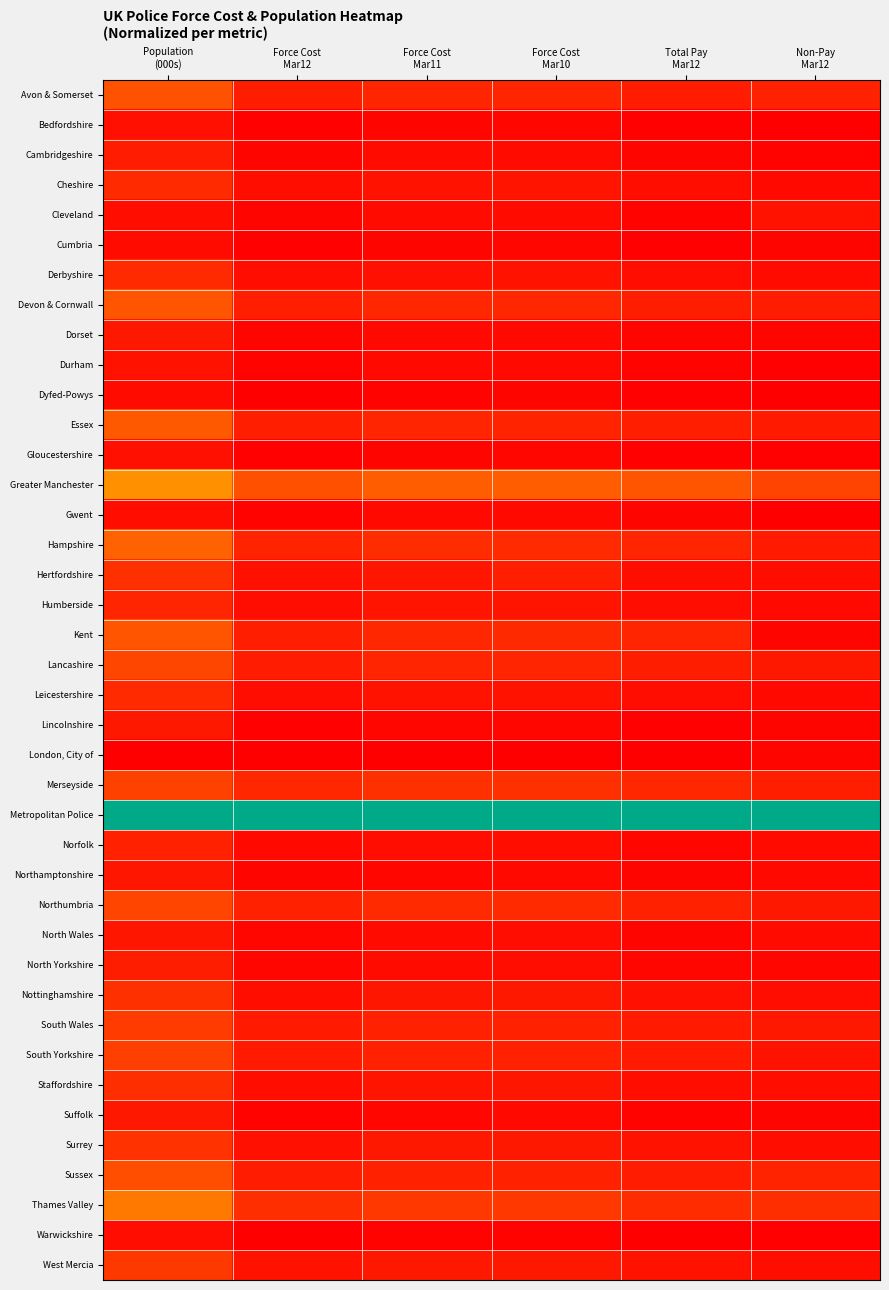

Reading left to right, what are all the values shown in this chart?

Avon & Somerset: Population
(000s)=0.2	Force Cost
Mar12=0.1	Force Cost
Mar11=0.1	Force Cost
Mar10=0.1	Total Pay
Mar12=0.1	Non-Pay
Mar12=0.1
Bedfordshire: Population
(000s)=0.0	Force Cost
Mar12=0.0	Force Cost
Mar11=0.0	Force Cost
Mar10=0.0	Total Pay
Mar12=0.0	Non-Pay
Mar12=0.0
Cambridgeshire: Population
(000s)=0.1	Force Cost
Mar12=0.0	Force Cost
Mar11=0.0	Force Cost
Mar10=0.0	Total Pay
Mar12=0.0	Non-Pay
Mar12=0.0
Cheshire: Population
(000s)=0.1	Force Cost
Mar12=0.0	Force Cost
Mar11=0.0	Force Cost
Mar10=0.0	Total Pay
Mar12=0.0	Non-Pay
Mar12=0.0
Cleveland: Population
(000s)=0.0	Force Cost
Mar12=0.0	Force Cost
Mar11=0.0	Force Cost
Mar10=0.0	Total Pay
Mar12=0.0	Non-Pay
Mar12=0.0
Cumbria: Population
(000s)=0.0	Force Cost
Mar12=0.0	Force Cost
Mar11=0.0	Force Cost
Mar10=0.0	Total Pay
Mar12=0.0	Non-Pay
Mar12=0.0
Derbyshire: Population
(000s)=0.1	Force Cost
Mar12=0.0	Force Cost
Mar11=0.0	Force Cost
Mar10=0.0	Total Pay
Mar12=0.0	Non-Pay
Mar12=0.0
Devon & Cornwall: Population
(000s)=0.2	Force Cost
Mar12=0.1	Force Cost
Mar11=0.1	Force Cost
Mar10=0.1	Total Pay
Mar12=0.1	Non-Pay
Mar12=0.1
Dorset: Population
(000s)=0.1	Force Cost
Mar12=0.0	Force Cost
Mar11=0.0	Force Cost
Mar10=0.0	Total Pay
Mar12=0.0	Non-Pay
Mar12=0.0
Durham: Population
(000s)=0.0	Force Cost
Mar12=0.0	Force Cost
Mar11=0.0	Force Cost
Mar10=0.0	Total Pay
Mar12=0.0	Non-Pay
Mar12=0.0
Dyfed-Powys: Population
(000s)=0.0	Force Cost
Mar12=0.0	Force Cost
Mar11=0.0	Force Cost
Mar10=0.0	Total Pay
Mar12=0.0	Non-Pay
Mar12=0.0
Essex: Population
(000s)=0.2	Force Cost
Mar12=0.1	Force Cost
Mar11=0.1	Force Cost
Mar10=0.1	Total Pay
Mar12=0.1	Non-Pay
Mar12=0.1
Gloucestershire: Population
(000s)=0.0	Force Cost
Mar12=0.0	Force Cost
Mar11=0.0	Force Cost
Mar10=0.0	Total Pay
Mar12=0.0	Non-Pay
Mar12=0.0
Greater Manchester: Population
(000s)=0.3	Force Cost
Mar12=0.2	Force Cost
Mar11=0.2	Force Cost
Mar10=0.2	Total Pay
Mar12=0.2	Non-Pay
Mar12=0.1
Gwent: Population
(000s)=0.0	Force Cost
Mar12=0.0	Force Cost
Mar11=0.0	Force Cost
Mar10=0.0	Total Pay
Mar12=0.0	Non-Pay
Mar12=0.0
Hampshire: Population
(000s)=0.2	Force Cost
Mar12=0.1	Force Cost
Mar11=0.1	Force Cost
Mar10=0.1	Total Pay
Mar12=0.1	Non-Pay
Mar12=0.1
Hertfordshire: Population
(000s)=0.1	Force Cost
Mar12=0.0	Force Cost
Mar11=0.0	Force Cost
Mar10=0.1	Total Pay
Mar12=0.0	Non-Pay
Mar12=0.0
Humberside: Population
(000s)=0.1	Force Cost
Mar12=0.0	Force Cost
Mar11=0.0	Force Cost
Mar10=0.0	Total Pay
Mar12=0.0	Non-Pay
Mar12=0.0
Kent: Population
(000s)=0.2	Force Cost
Mar12=0.1	Force Cost
Mar11=0.1	Force Cost
Mar10=0.1	Total Pay
Mar12=0.1	Non-Pay
Mar12=0.0
Lancashire: Population
(000s)=0.2	Force Cost
Mar12=0.1	Force Cost
Mar11=0.1	Force Cost
Mar10=0.1	Total Pay
Mar12=0.1	Non-Pay
Mar12=0.1
Leicestershire: Population
(000s)=0.1	Force Cost
Mar12=0.0	Force Cost
Mar11=0.0	Force Cost
Mar10=0.0	Total Pay
Mar12=0.0	Non-Pay
Mar12=0.0
Lincolnshire: Population
(000s)=0.1	Force Cost
Mar12=0.0	Force Cost
Mar11=0.0	Force Cost
Mar10=0.0	Total Pay
Mar12=0.0	Non-Pay
Mar12=0.0
London, City of: Population
(000s)=0.0	Force Cost
Mar12=0.0	Force Cost
Mar11=0.0	Force Cost
Mar10=0.0	Total Pay
Mar12=0.0	Non-Pay
Mar12=0.0
Merseyside: Population
(000s)=0.1	Force Cost
Mar12=0.1	Force Cost
Mar11=0.1	Force Cost
Mar10=0.1	Total Pay
Mar12=0.1	Non-Pay
Mar12=0.1
Metropolitan Police: Population
(000s)=1.0	Force Cost
Mar12=1.0	Force Cost
Mar11=1.0	Force Cost
Mar10=1.0	Total Pay
Mar12=1.0	Non-Pay
Mar12=1.0
Norfolk: Population
(000s)=0.1	Force Cost
Mar12=0.0	Force Cost
Mar11=0.0	Force Cost
Mar10=0.0	Total Pay
Mar12=0.0	Non-Pay
Mar12=0.0
Northamptonshire: Population
(000s)=0.0	Force Cost
Mar12=0.0	Force Cost
Mar11=0.0	Force Cost
Mar10=0.0	Total Pay
Mar12=0.0	Non-Pay
Mar12=0.0
Northumbria: Population
(000s)=0.1	Force Cost
Mar12=0.1	Force Cost
Mar11=0.1	Force Cost
Mar10=0.1	Total Pay
Mar12=0.1	Non-Pay
Mar12=0.1
North Wales: Population
(000s)=0.0	Force Cost
Mar12=0.0	Force Cost
Mar11=0.0	Force Cost
Mar10=0.0	Total Pay
Mar12=0.0	Non-Pay
Mar12=0.0
North Yorkshire: Population
(000s)=0.1	Force Cost
Mar12=0.0	Force Cost
Mar11=0.0	Force Cost
Mar10=0.0	Total Pay
Mar12=0.0	Non-Pay
Mar12=0.0
Nottinghamshire: Population
(000s)=0.1	Force Cost
Mar12=0.0	Force Cost
Mar11=0.1	Force Cost
Mar10=0.1	Total Pay
Mar12=0.0	Non-Pay
Mar12=0.0
South Wales: Population
(000s)=0.1	Force Cost
Mar12=0.1	Force Cost
Mar11=0.1	Force Cost
Mar10=0.1	Total Pay
Mar12=0.1	Non-Pay
Mar12=0.1
South Yorkshire: Population
(000s)=0.1	Force Cost
Mar12=0.1	Force Cost
Mar11=0.1	Force Cost
Mar10=0.1	Total Pay
Mar12=0.1	Non-Pay
Mar12=0.0
Staffordshire: Population
(000s)=0.1	Force Cost
Mar12=0.0	Force Cost
Mar11=0.0	Force Cost
Mar10=0.0	Total Pay
Mar12=0.0	Non-Pay
Mar12=0.0
Suffolk: Population
(000s)=0.1	Force Cost
Mar12=0.0	Force Cost
Mar11=0.0	Force Cost
Mar10=0.0	Total Pay
Mar12=0.0	Non-Pay
Mar12=0.0
Surrey: Population
(000s)=0.1	Force Cost
Mar12=0.0	Force Cost
Mar11=0.1	Force Cost
Mar10=0.1	Total Pay
Mar12=0.0	Non-Pay
Mar12=0.0
Sussex: Population
(000s)=0.2	Force Cost
Mar12=0.1	Force Cost
Mar11=0.1	Force Cost
Mar10=0.1	Total Pay
Mar12=0.1	Non-Pay
Mar12=0.1
Thames Valley: Population
(000s)=0.3	Force Cost
Mar12=0.1	Force Cost
Mar11=0.1	Force Cost
Mar10=0.1	Total Pay
Mar12=0.1	Non-Pay
Mar12=0.1
Warwickshire: Population
(000s)=0.0	Force Cost
Mar12=0.0	Force Cost
Mar11=0.0	Force Cost
Mar10=0.0	Total Pay
Mar12=0.0	Non-Pay
Mar12=0.0
West Mercia: Population
(000s)=0.1	Force Cost
Mar12=0.0	Force Cost
Mar11=0.1	Force Cost
Mar10=0.1	Total Pay
Mar12=0.0	Non-Pay
Mar12=0.0